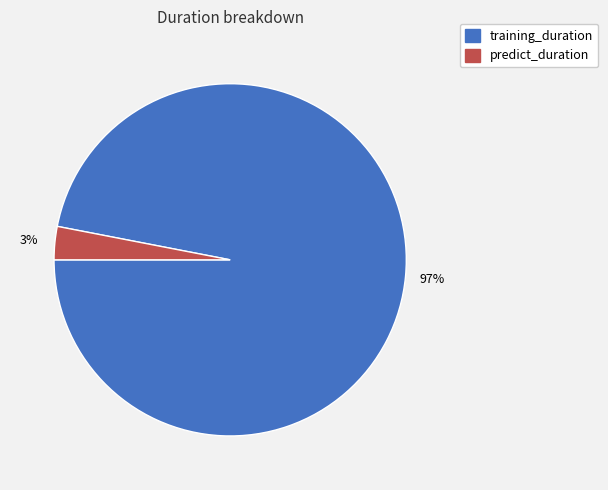

Which has a higher value, training_duration or predict_duration?

training_duration